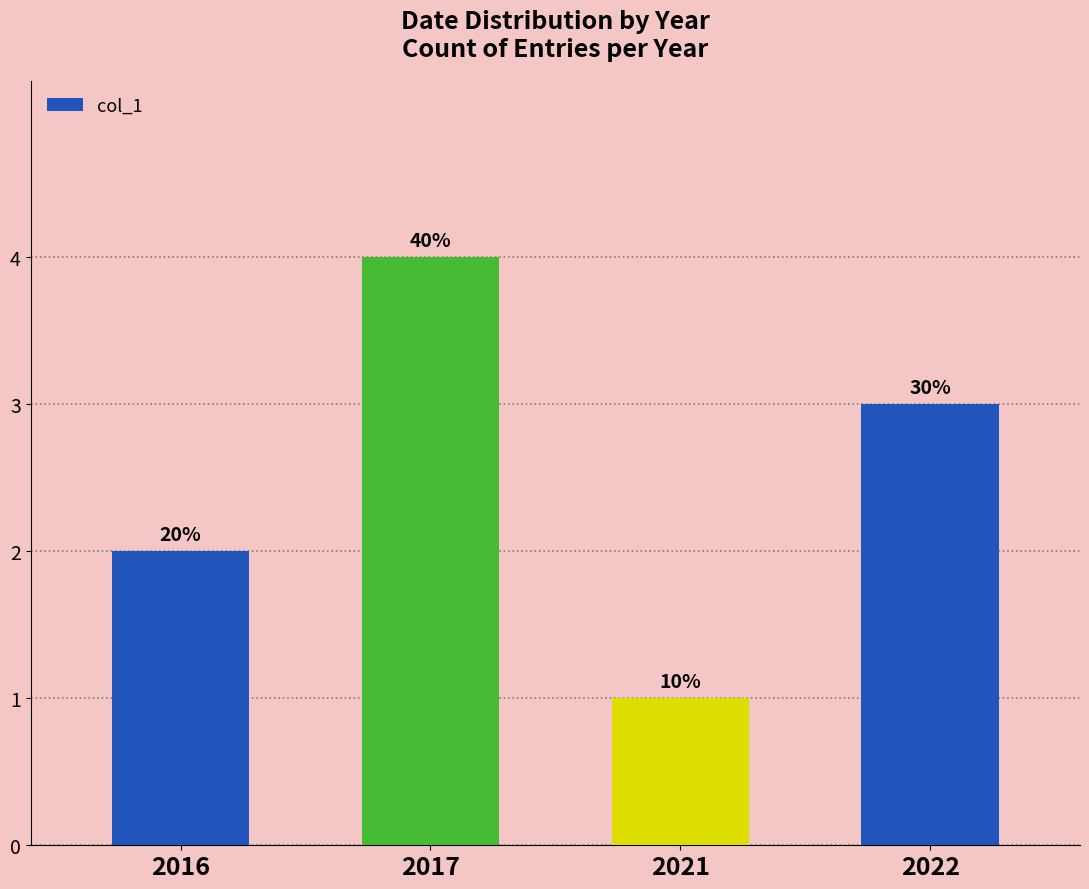

What is the minimum value shown in the chart?

1